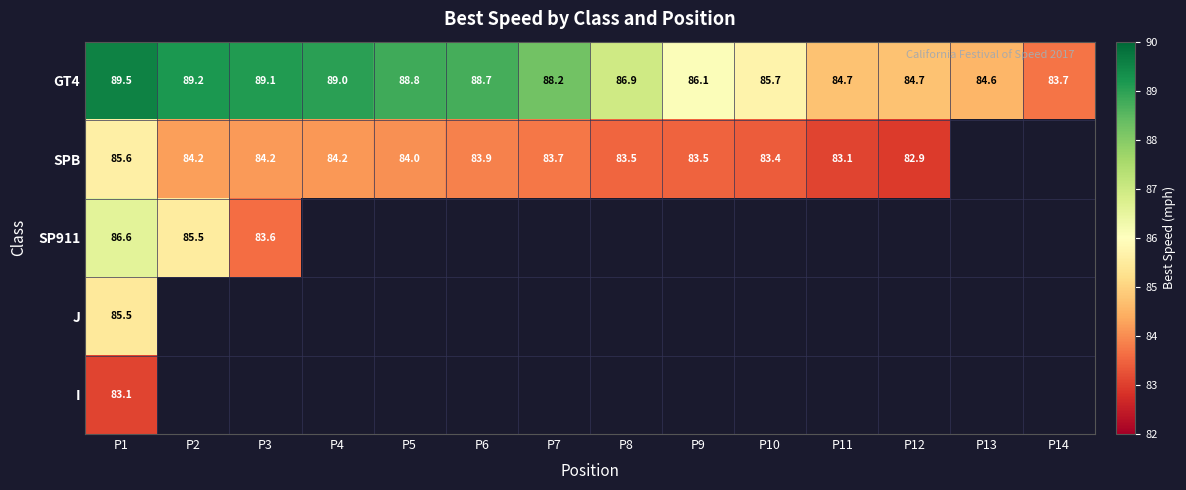

Is it true that SPB equals 143.3 at P7?

False